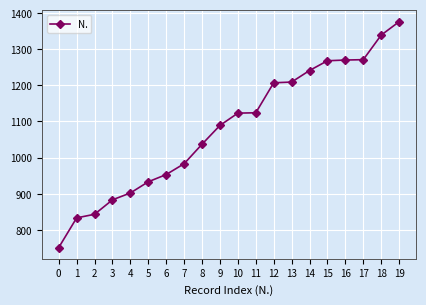

What is the smallest value displayed?

751